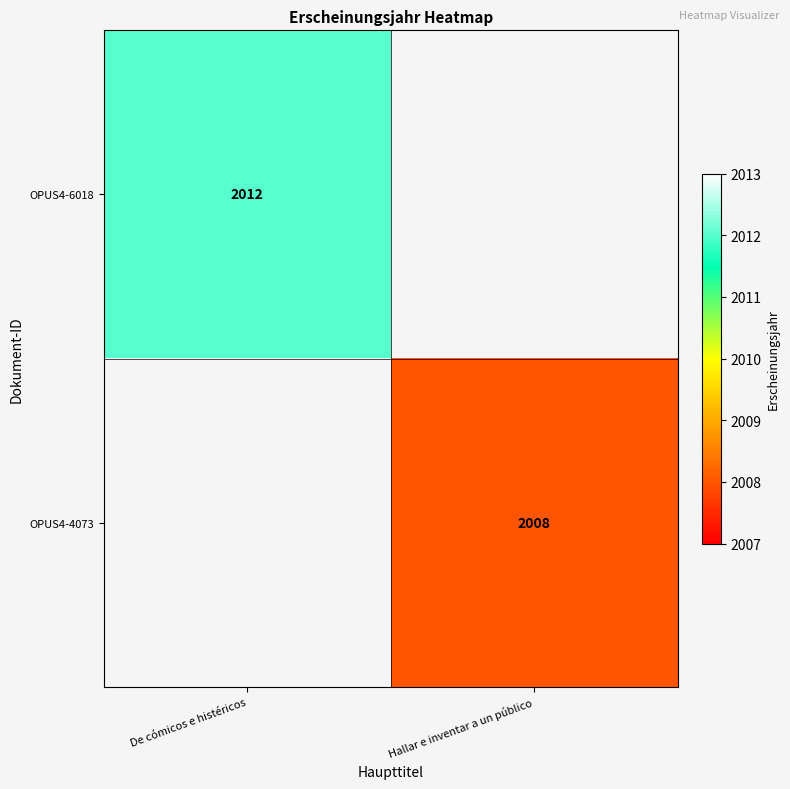

What is the maximum value shown in the chart?

2012.0